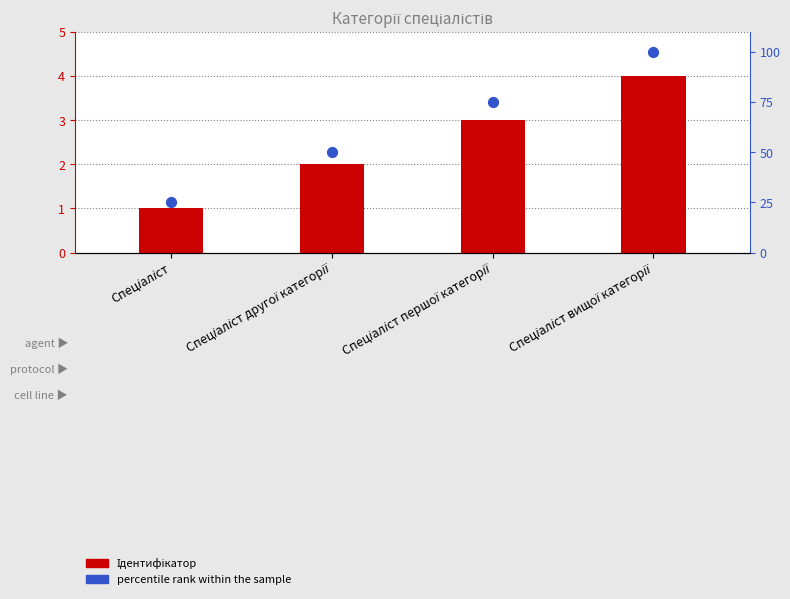

What are all the series names shown in the legend?

Ідентифікатор, percentile rank within the sample